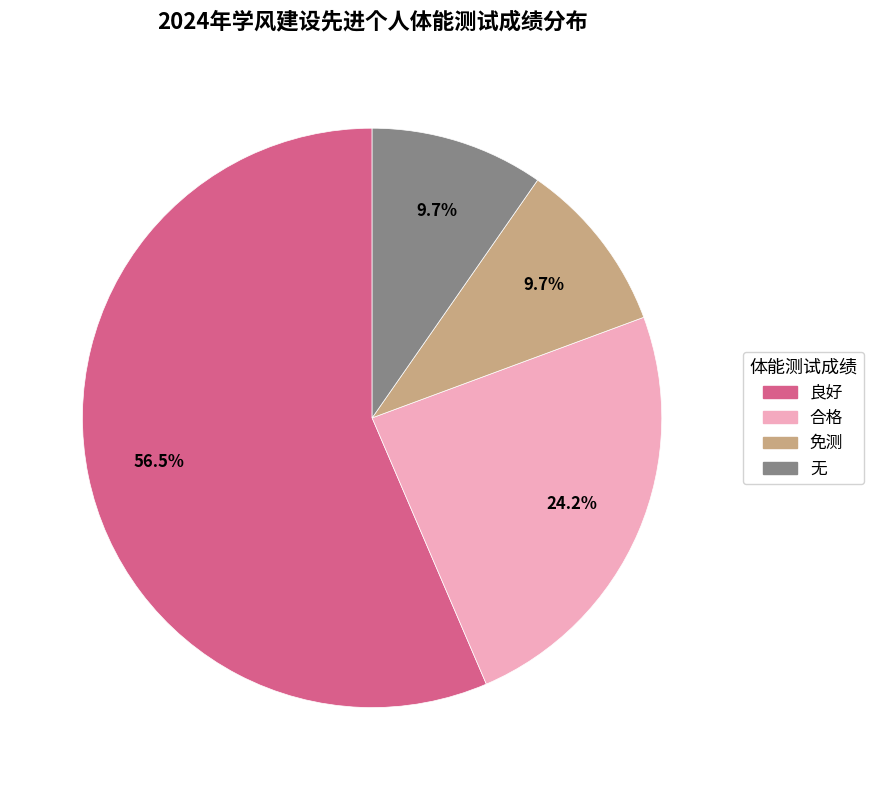

Which category has the biggest portion of the pie?

良好